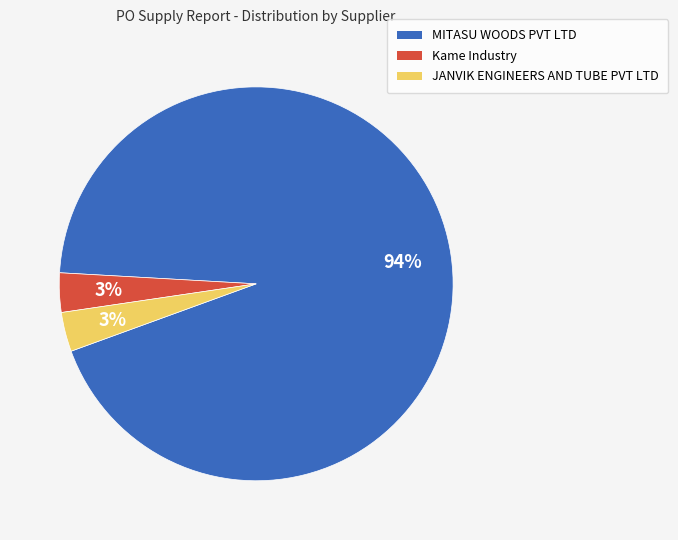

To the nearest percent, what percentage of the pie is JANVIK ENGINEERS AND TUBE PVT LTD?

3%